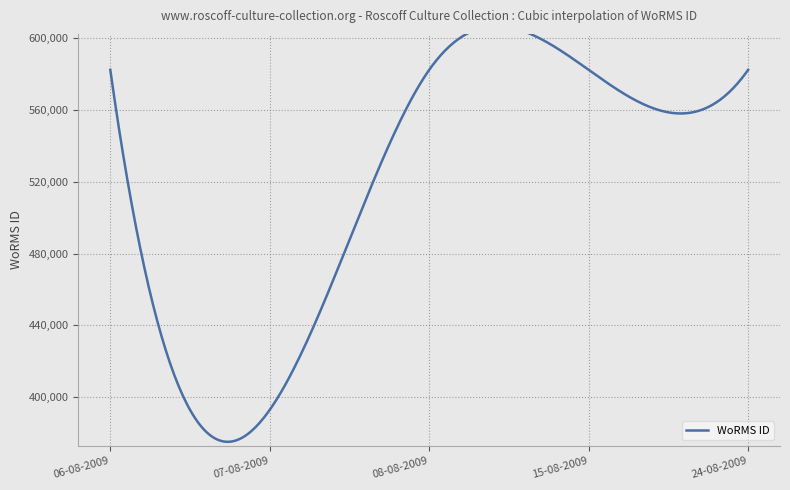

How many categories are shown in the chart?

5